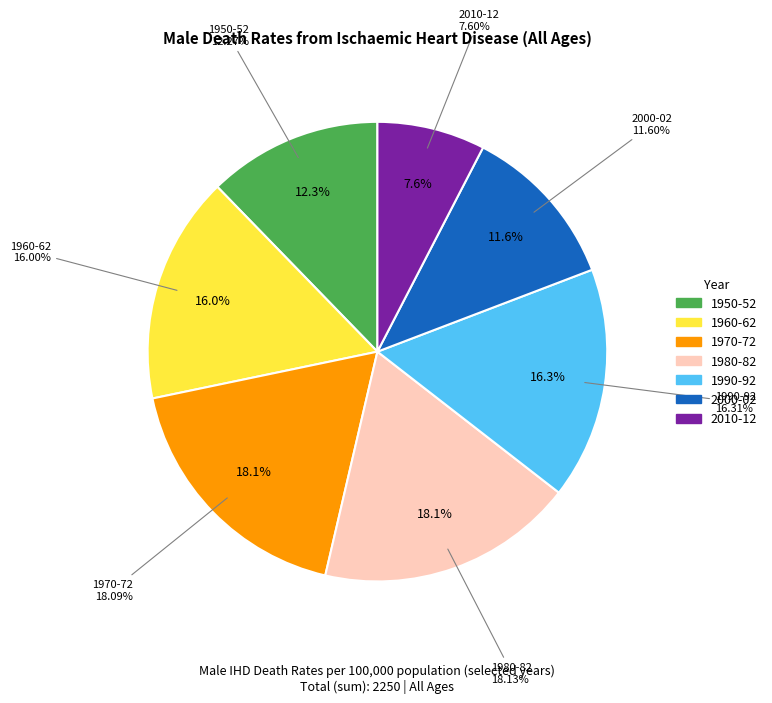

Count the number of slices in the pie.

7